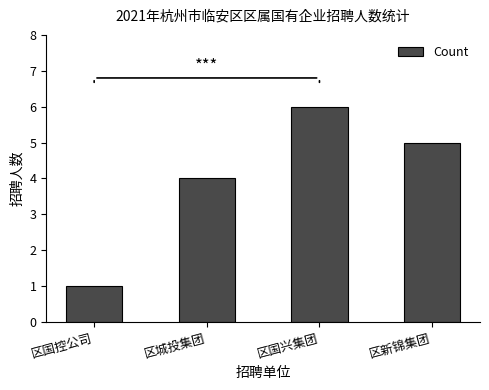

At which label does the data first exceed 5?

区国兴集团